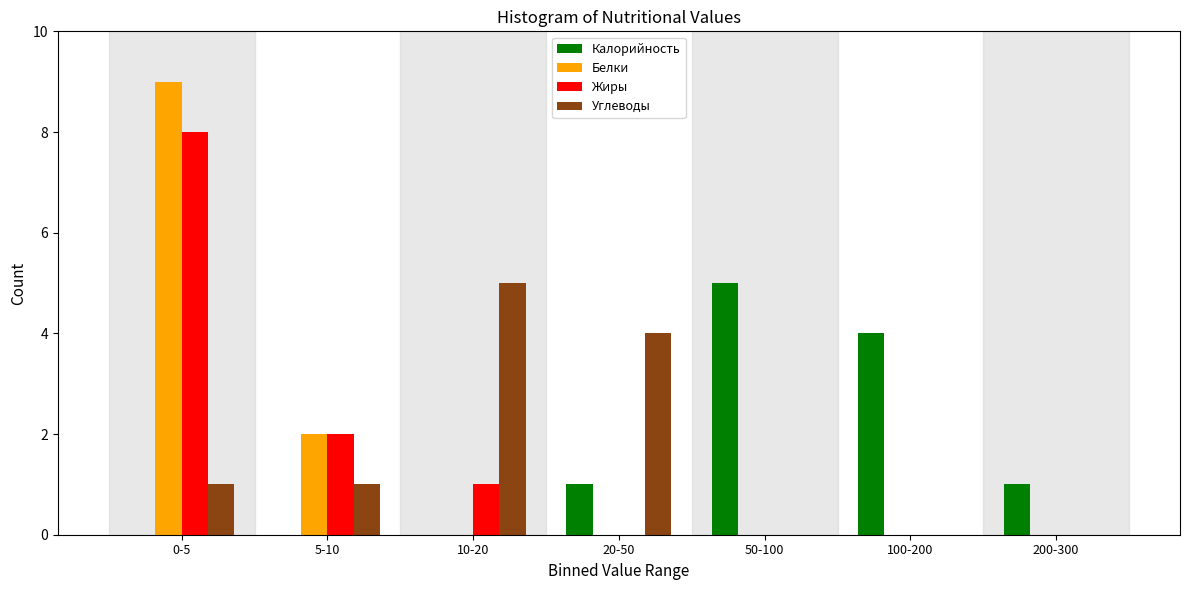

Reading left to right, extract all data points from this chart.

Калорийность: 0-5=0	5-10=0	10-20=0	20-50=1	50-100=5	100-200=4	200-300=1
Белки: 0-5=9	5-10=2	10-20=0	20-50=0	50-100=0	100-200=0	200-300=0
Жиры: 0-5=8	5-10=2	10-20=1	20-50=0	50-100=0	100-200=0	200-300=0
Углеводы: 0-5=1	5-10=1	10-20=5	20-50=4	50-100=0	100-200=0	200-300=0